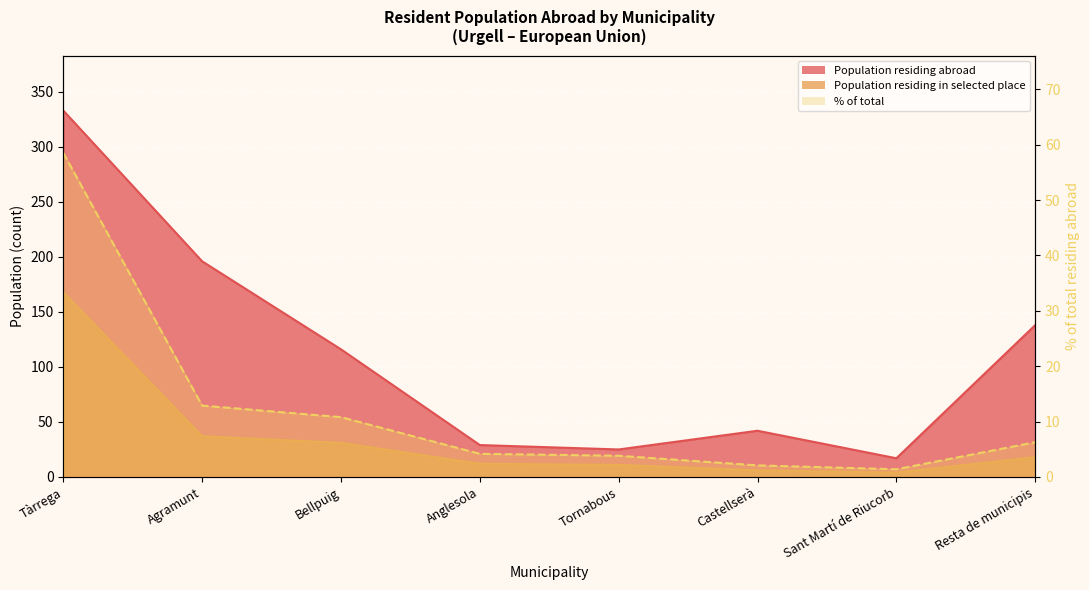

Where is Population residing in selected place nearest to the value 86?

Agramunt